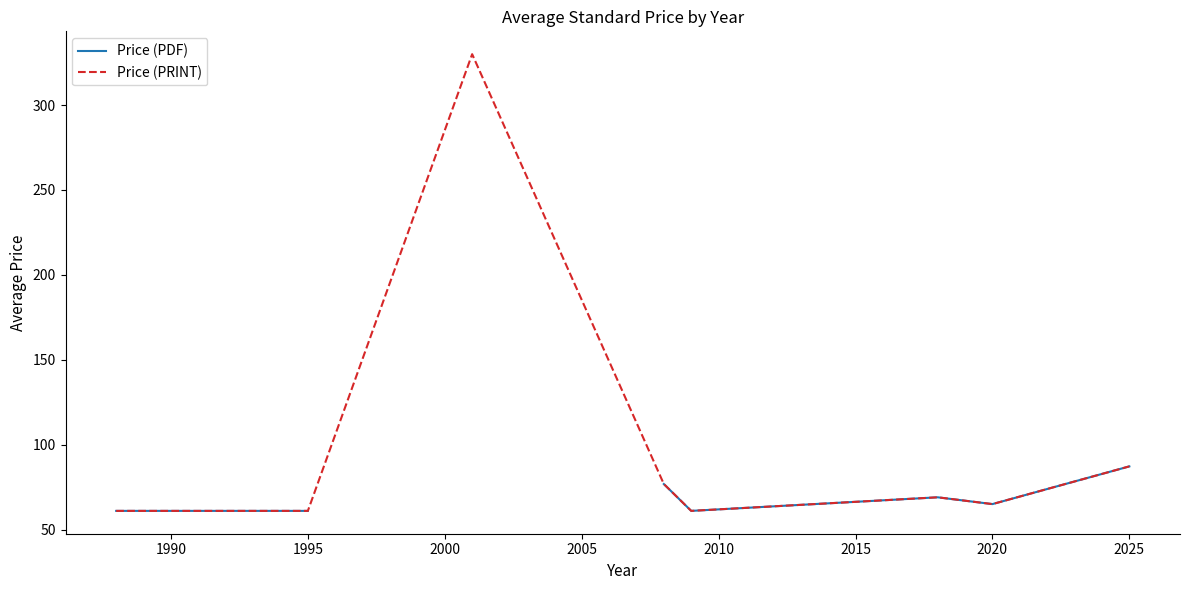

Where is Price (PRINT) nearest to the value 195?

2025